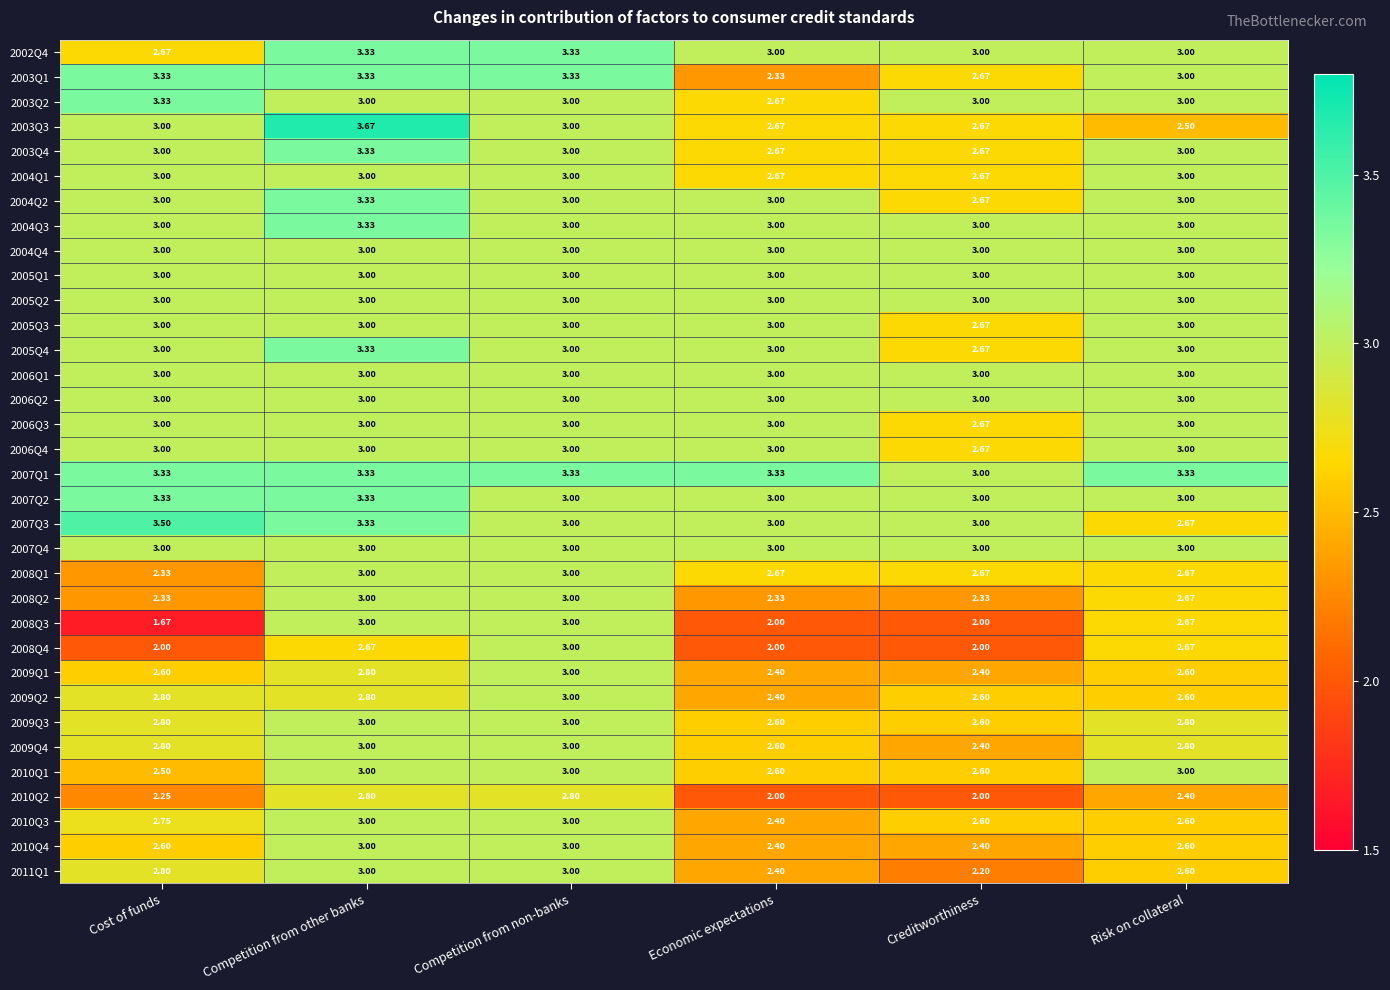

At which category is the sum across all series the highest?

Competition from other banks